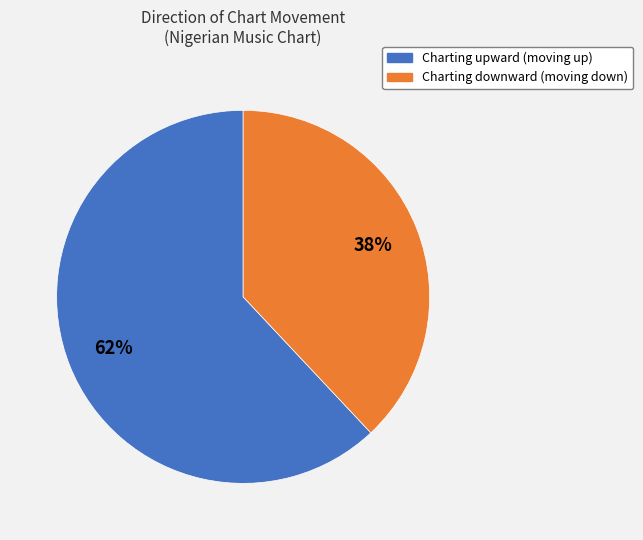

To the nearest percent, what is the average slice percentage?

50%